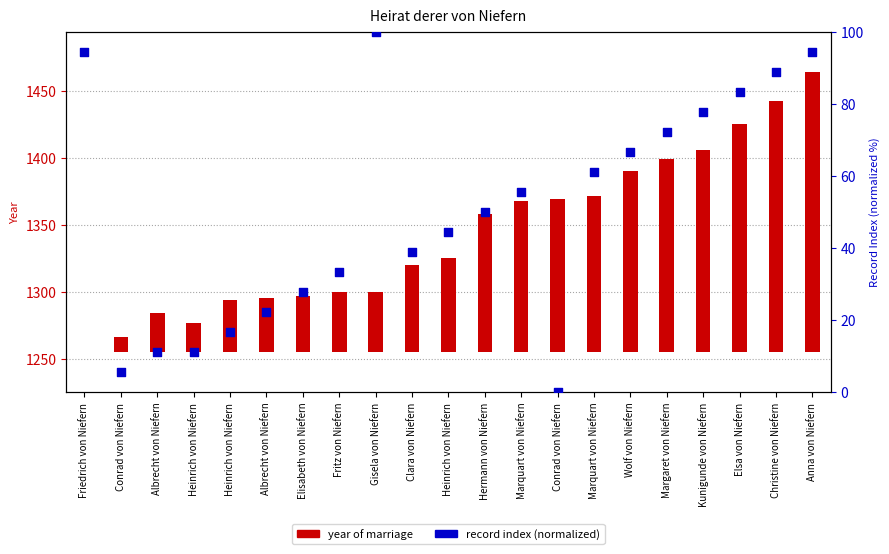

Which series contains the highest Y value?

year of marriage